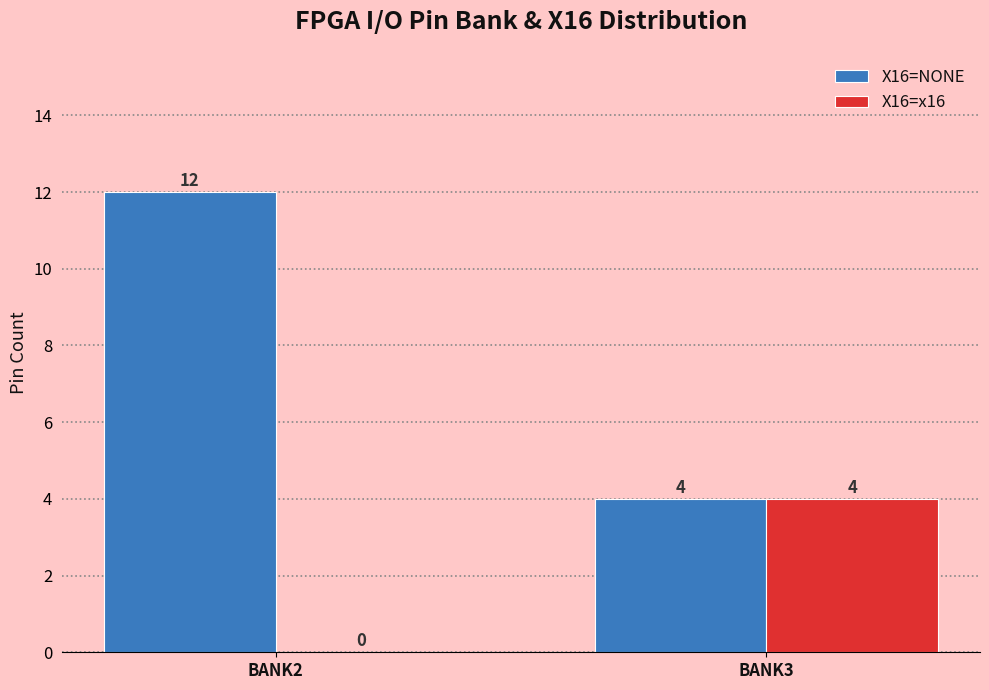

Reading left to right, what are all the values shown in this chart?

X16=NONE: BANK2=12	BANK3=4
X16=x16: BANK2=0	BANK3=4